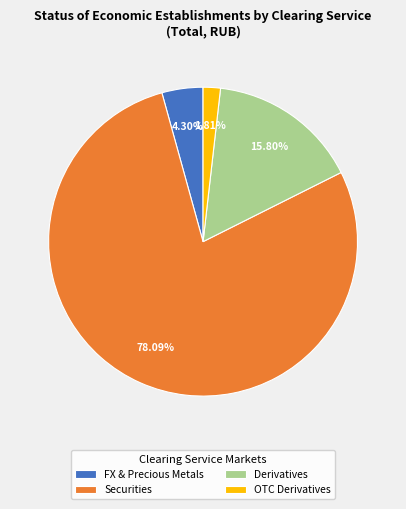

To the nearest percent, what is the average slice percentage?

25%